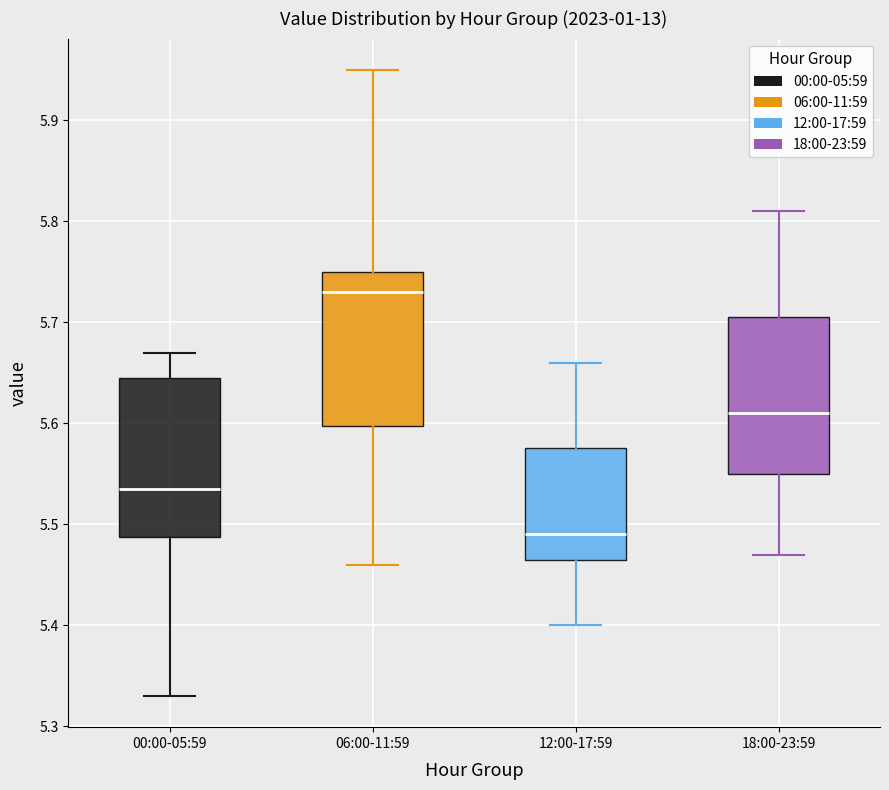

Where does the lower whisker of the box for 18:00-23:59 end on the y-axis? The values are not printed on the chart, so give them approximately, as read against the axis.

5.47